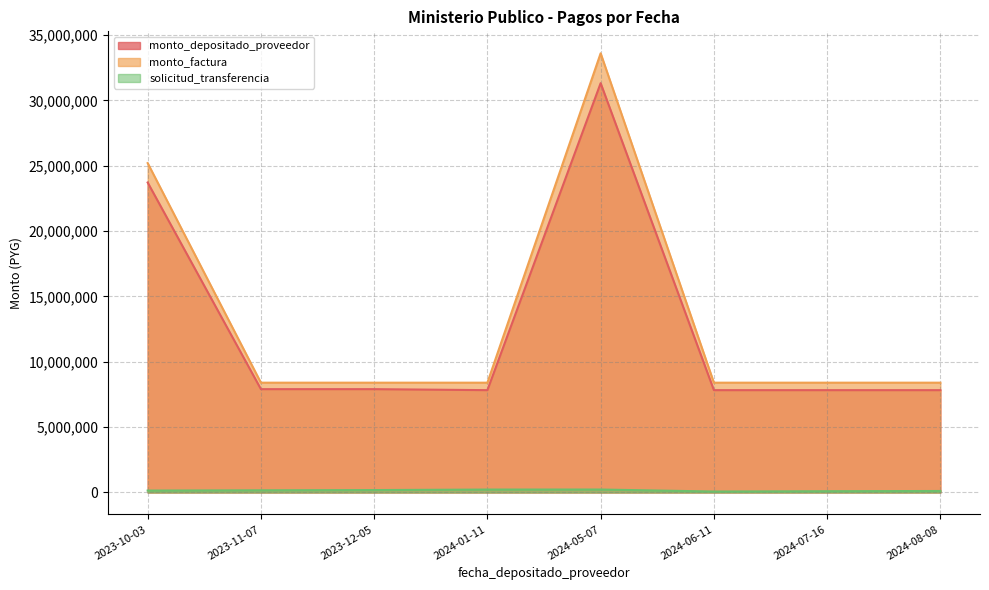

At which category is the sum across all series the highest?

2024-05-07